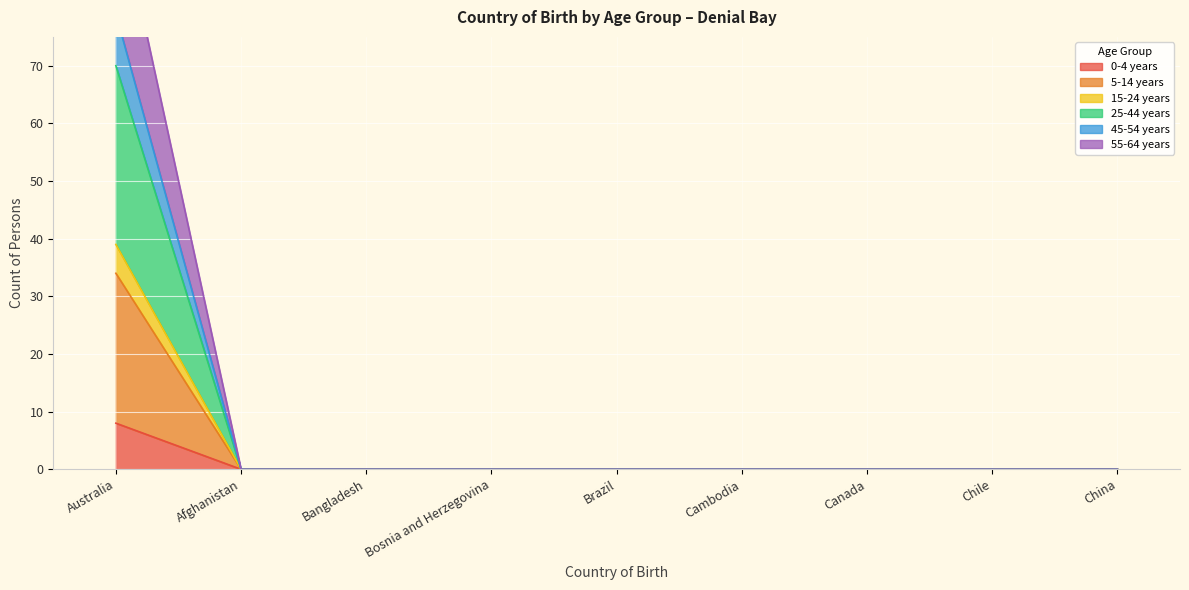

What is the label of the 4th point from the right?

Cambodia